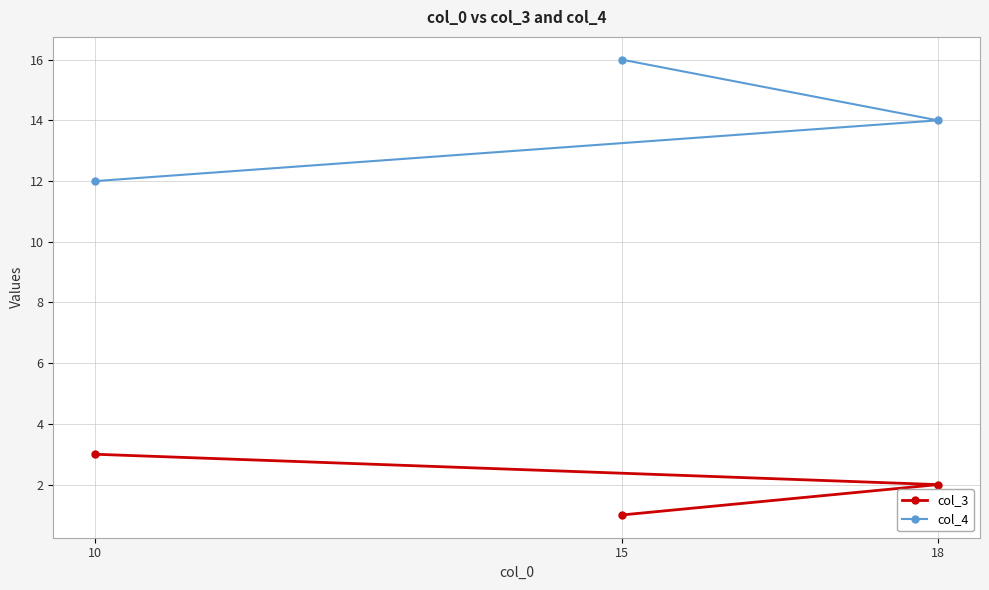

What is the difference between the col_3 values at 18 and 10?

1